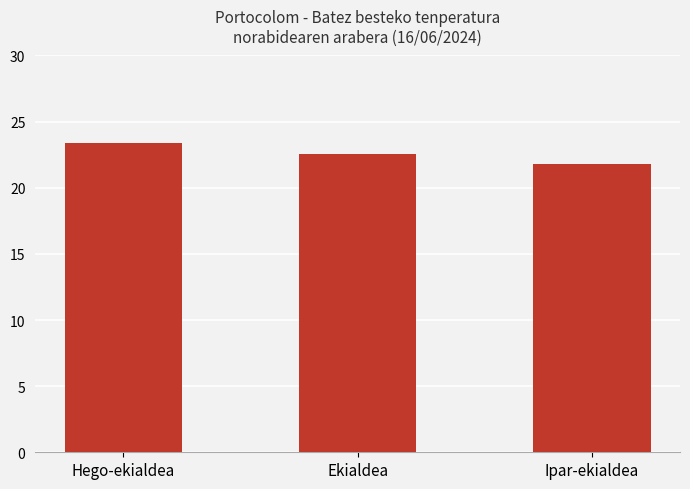

What is the label of the 1st bar from the right?

Ipar-ekialdea